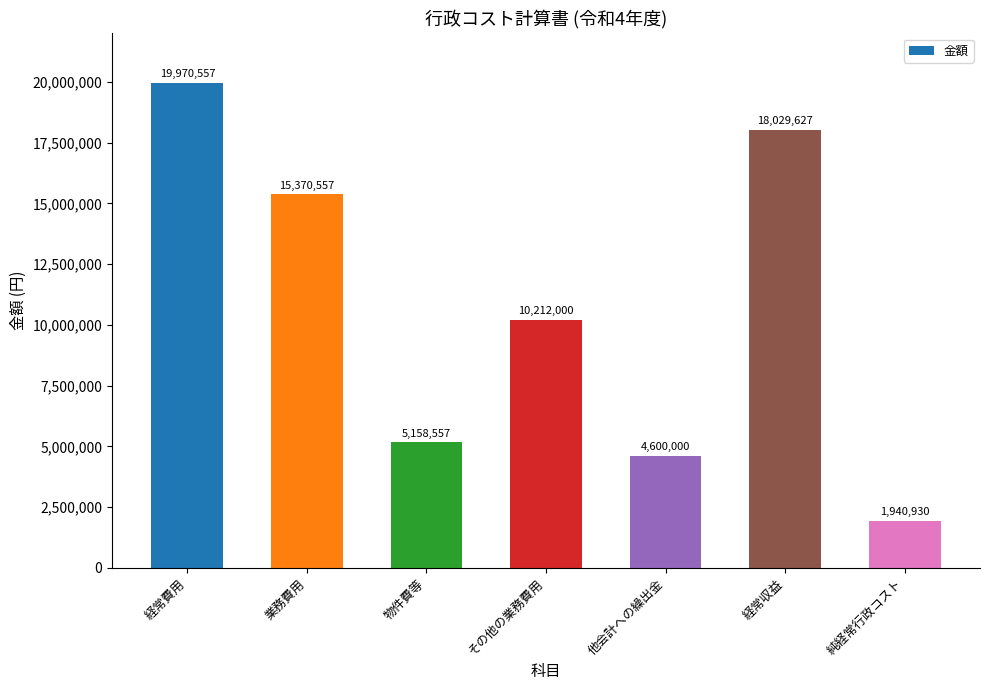

Which has a higher value, その他の業務費用 or 経常収益?

経常収益